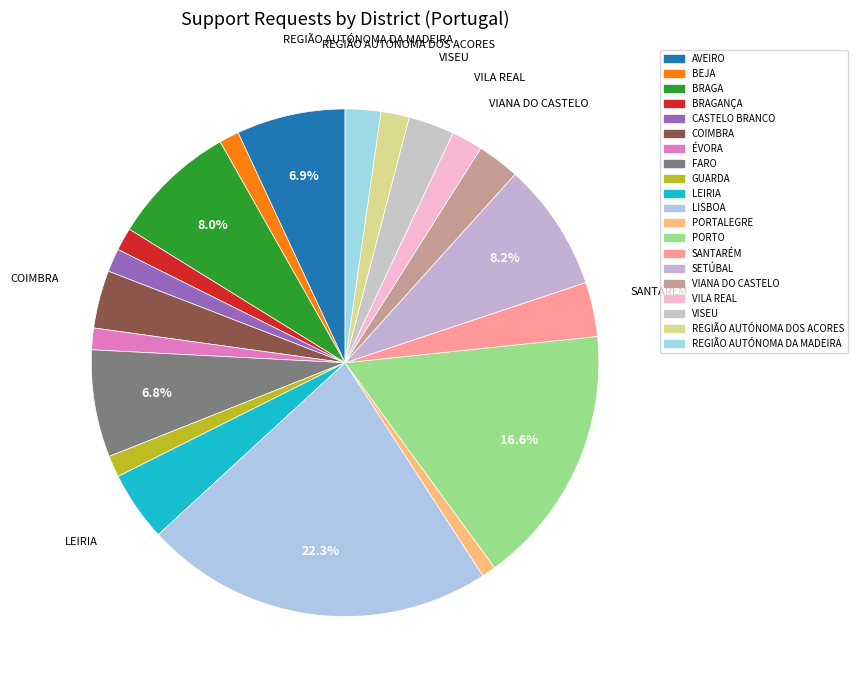

The VISEU slice represents 3% of the pie. True or false?

True